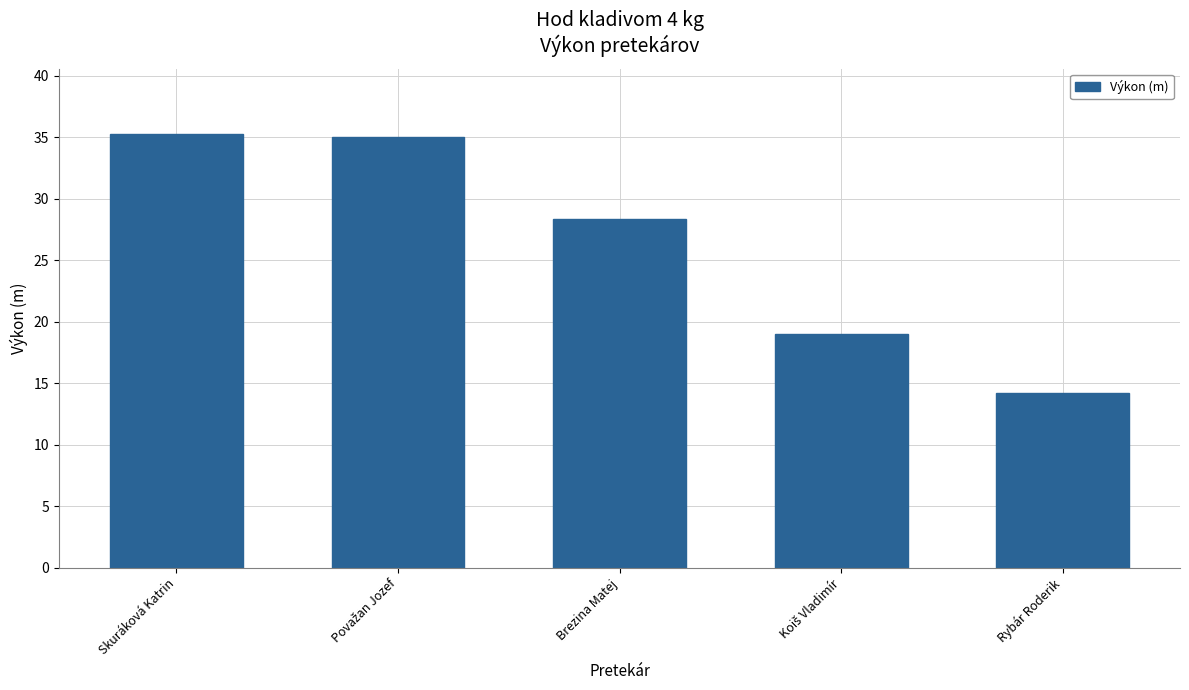

At which label does the data first exceed 28?

Skuráková Katrin